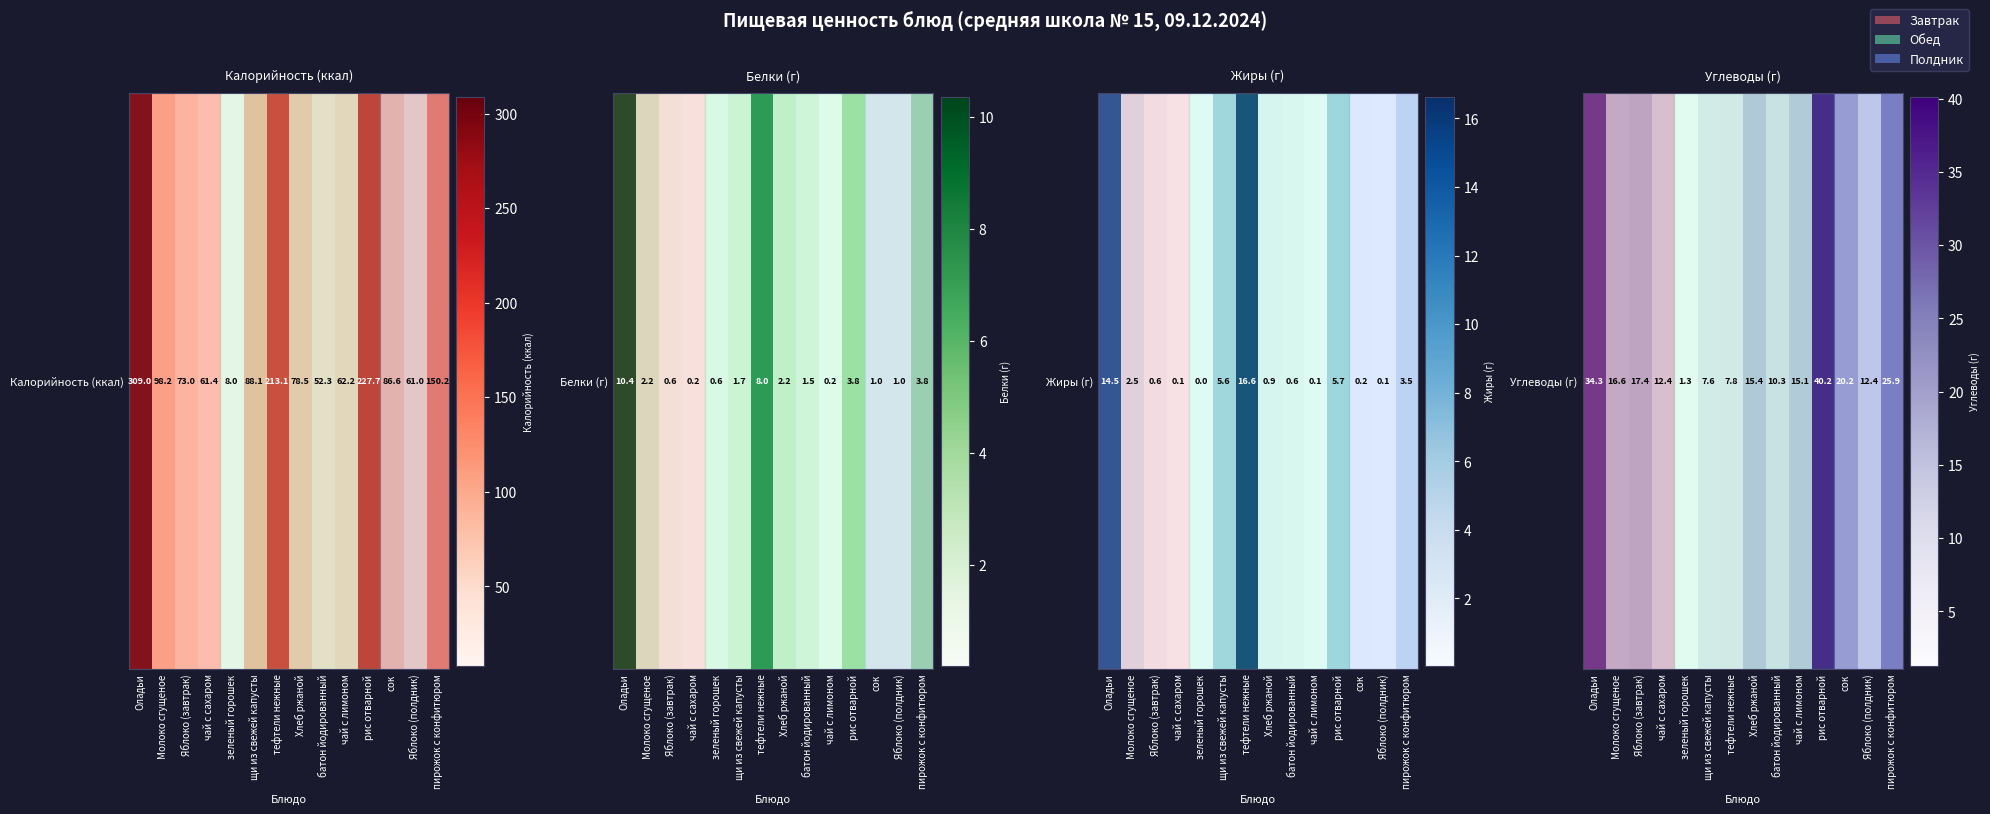

What is the change in value from щи из свежей капусты to сок?

+12.6